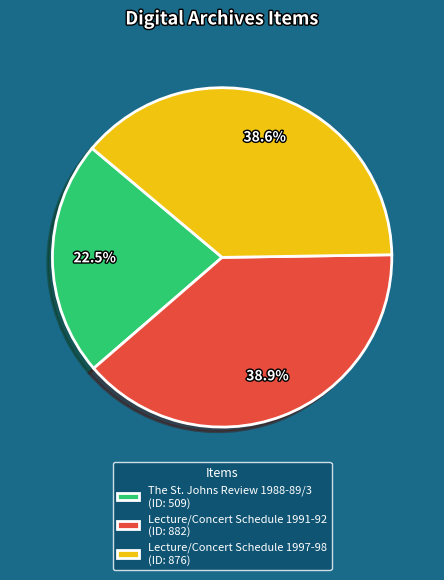

Is there a majority slice in this chart?

No